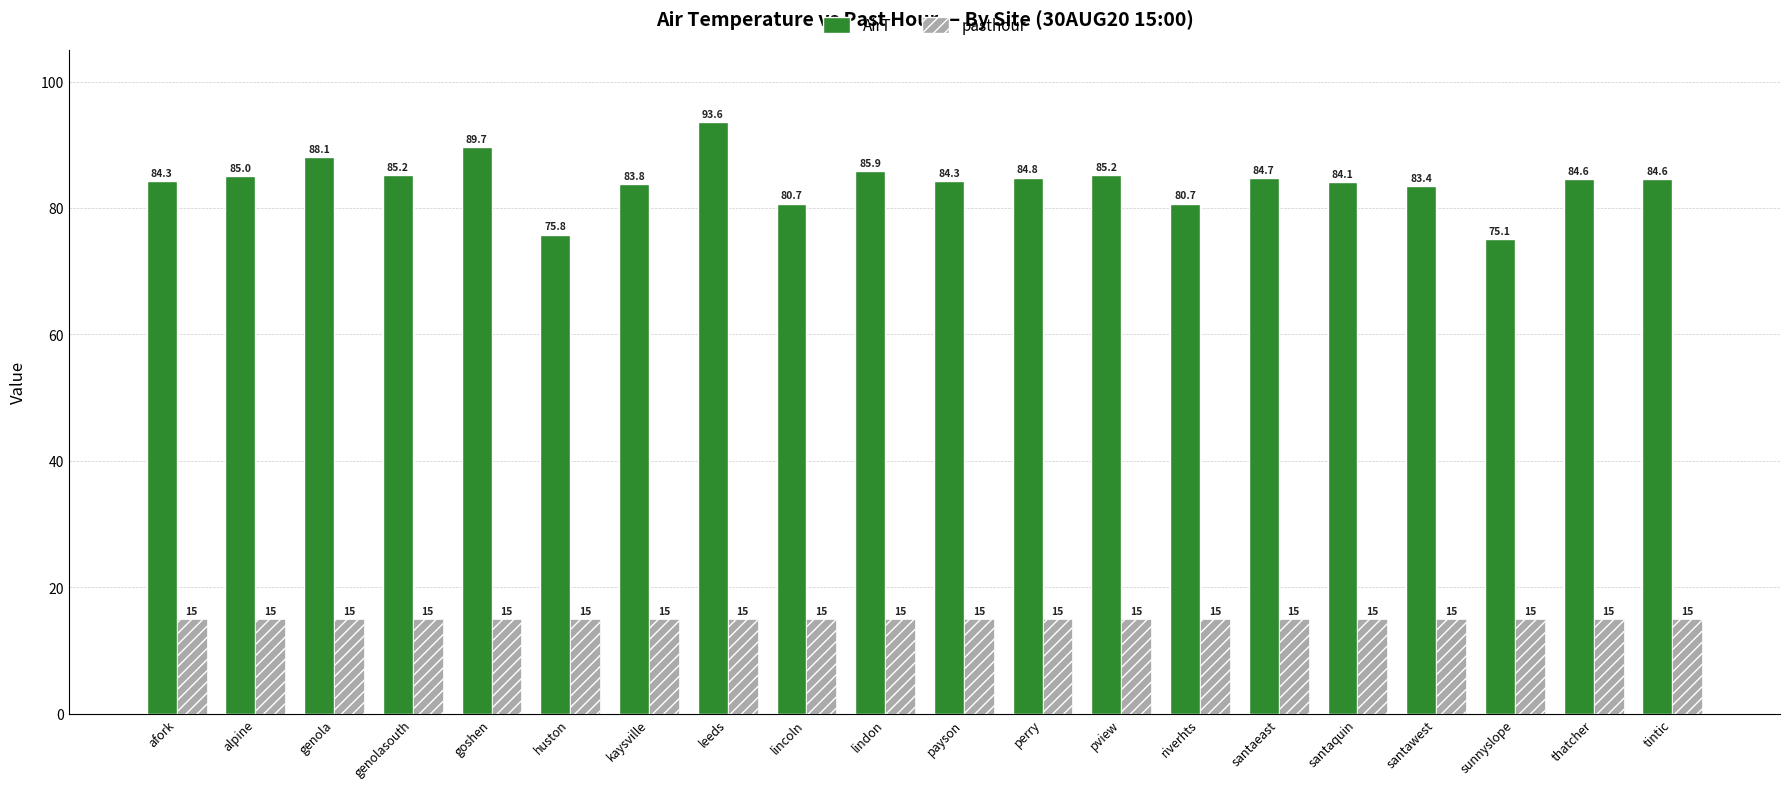

Rank the series at sunnyslope from lowest to highest value.

pasthour, AirT